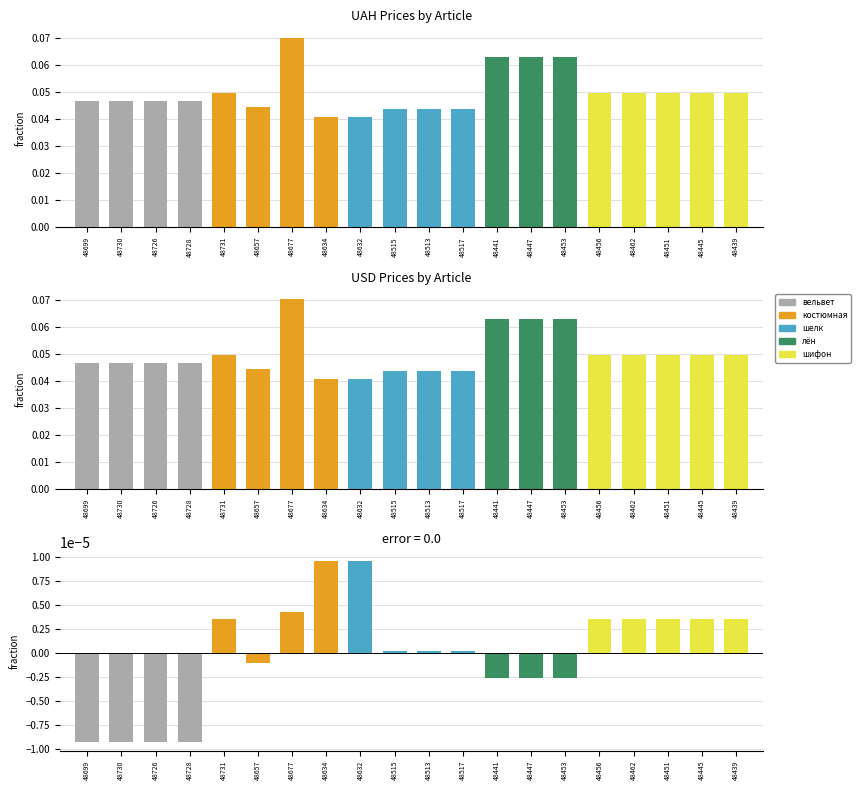

Which has a higher value, 48515 or 48726?

48726